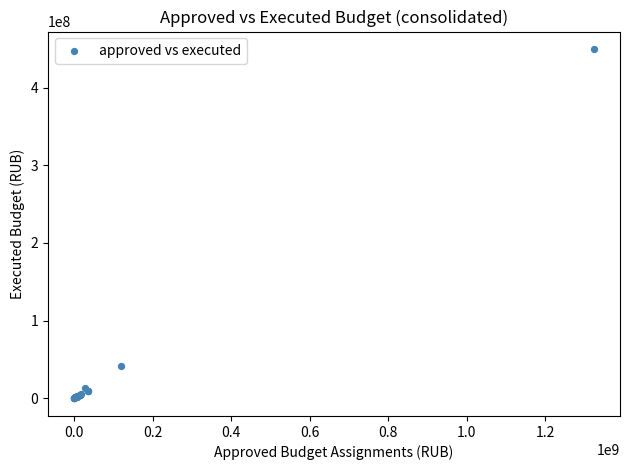

What Y value in the scatter plot is closest to 224663784?

41150339.0